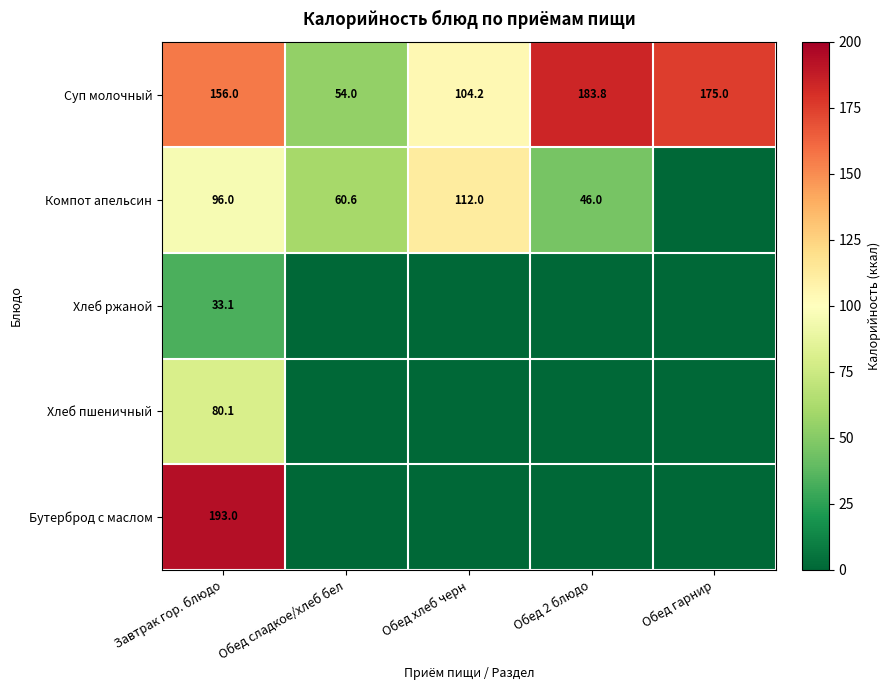

List the labels in order of Суп молочный value, smallest first.

Обед сладкое/хлеб бел, Обед хлеб черн, Завтрак гор. блюдо, Обед гарнир, Обед 2 блюдо